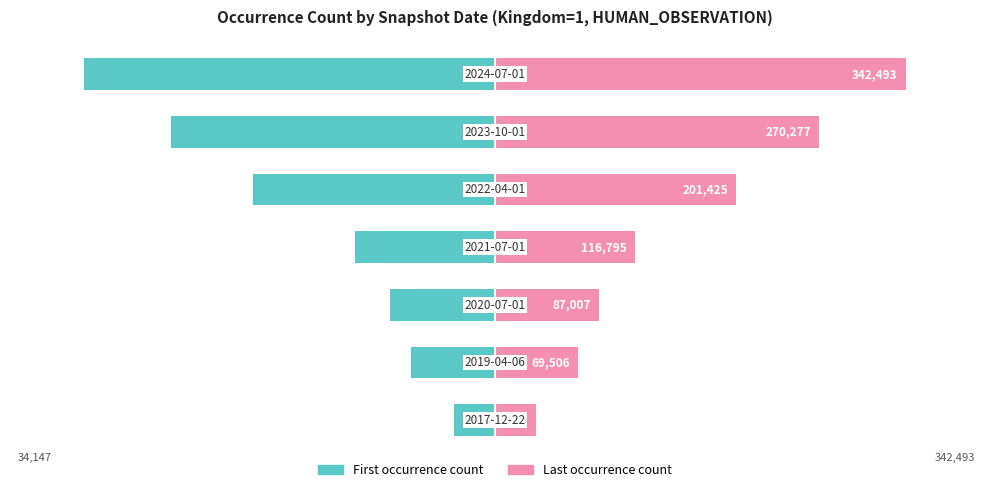

What are all the series names shown in the legend?

First occurrence count, Last occurrence count